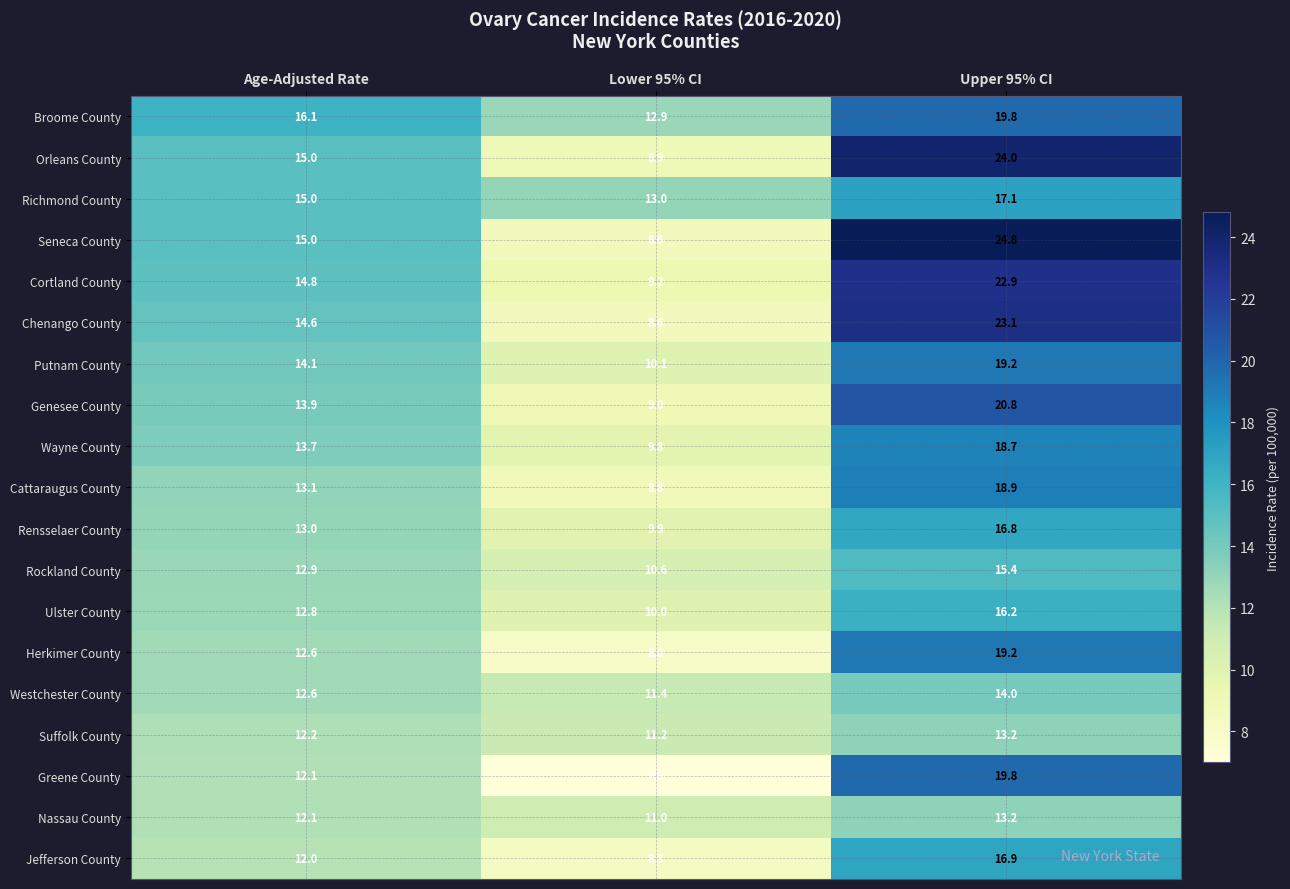

True or false: Cortland County has a value of 9.2 at Lower 95% CI.

True